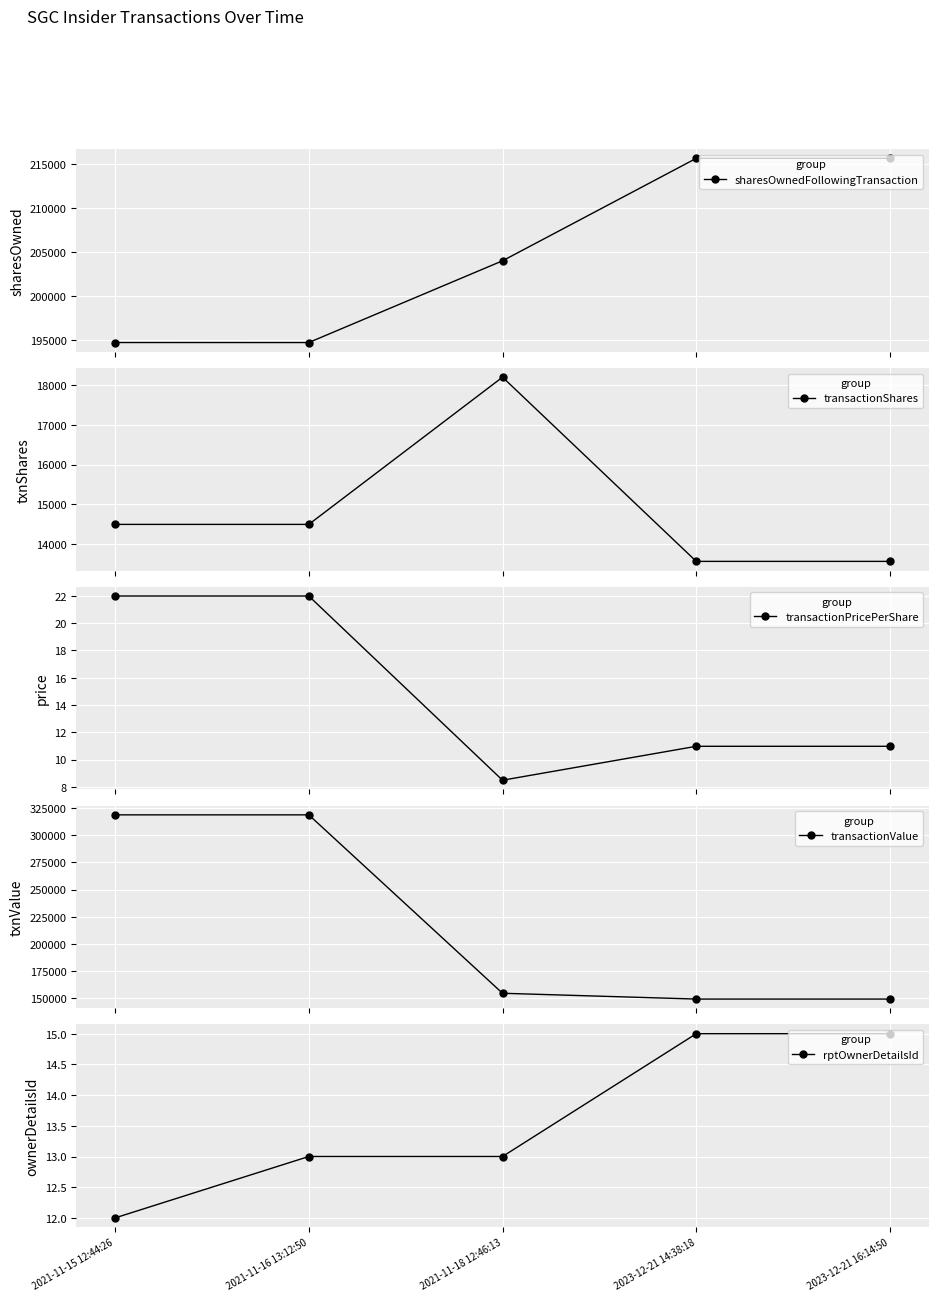

How many categories are shown in the chart?

5